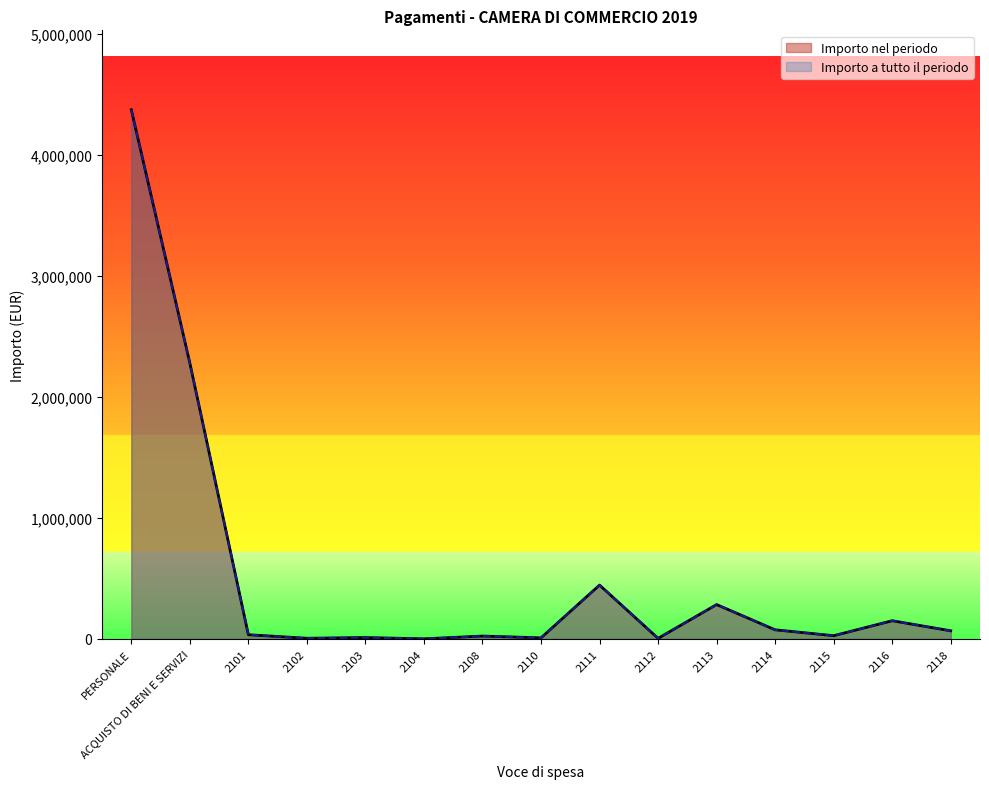

Which series changed the most between 2111 and 2114?

Importo nel periodo